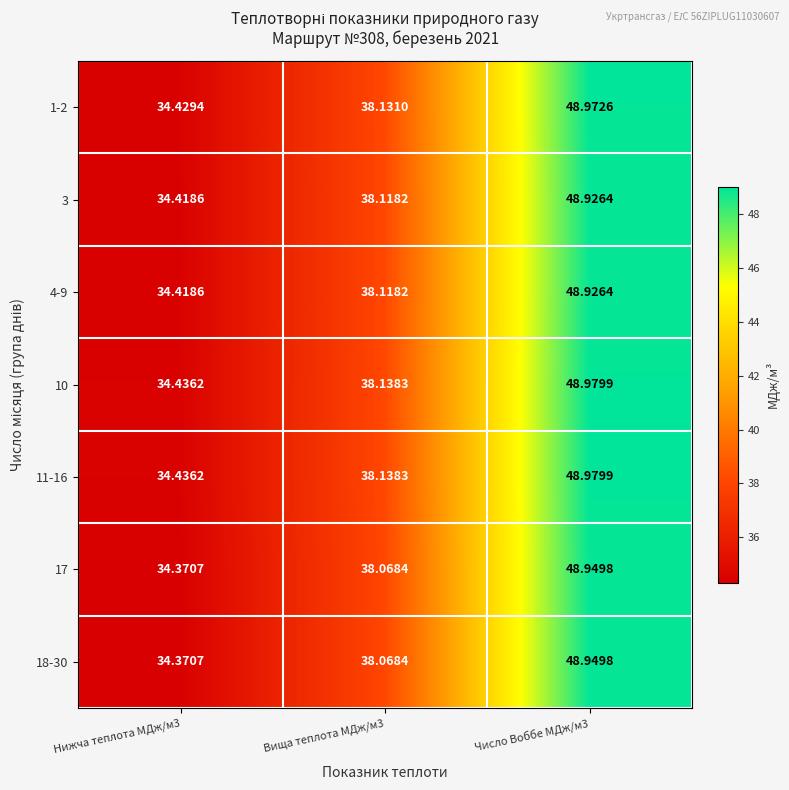

Is the value of 3 at Нижча теплота МДж/м3 greater than the value of 10 at Нижча теплота МДж/м3?

No